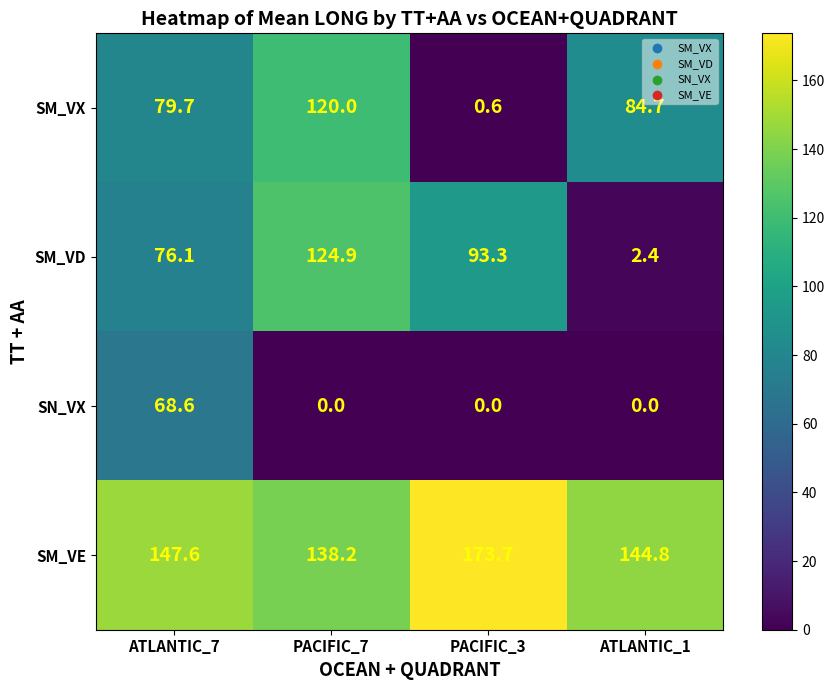

Reading left to right, extract all data points from this chart.

SM_VX: 79.7	120.0	0.6	84.7
SM_VD: 76.1	124.9	93.3	2.4
SN_VX: 68.6	0.0	0.0	0.0
SM_VE: 147.6	138.2	173.7	144.8